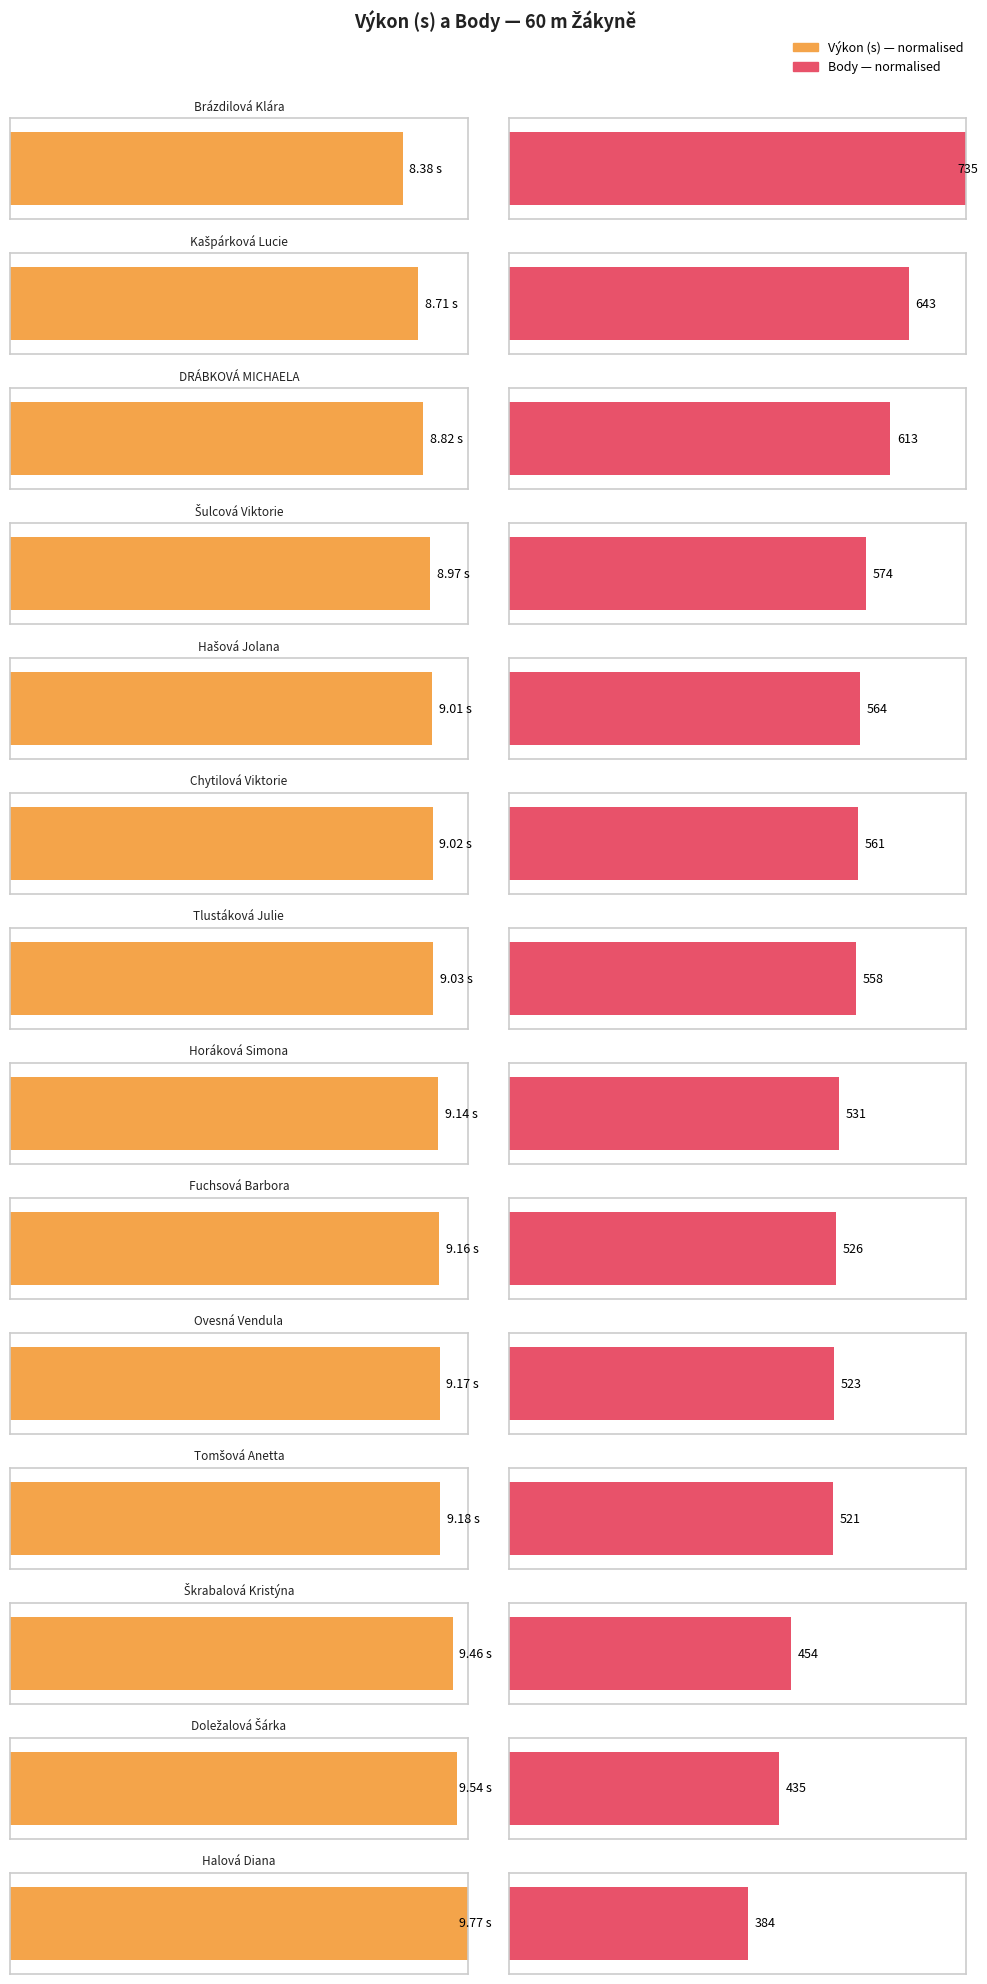

Which category has the lowest value across all series?

Brázdilová Klára